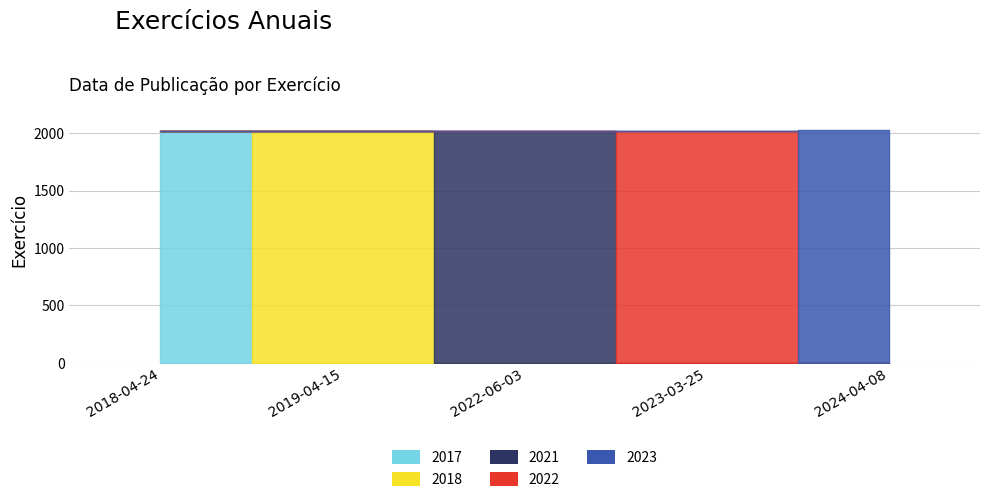

What position from the right is 2024-04-08?

1